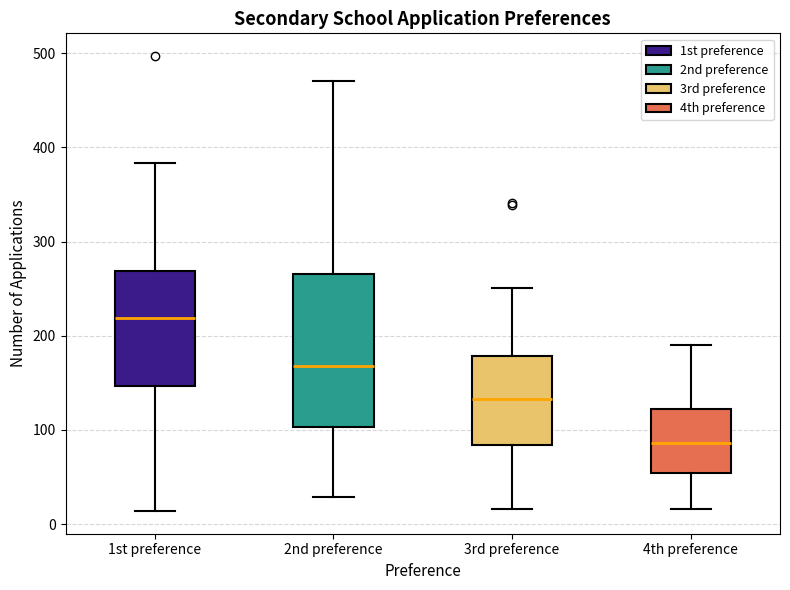

Which box's median line is the highest?

1st preference